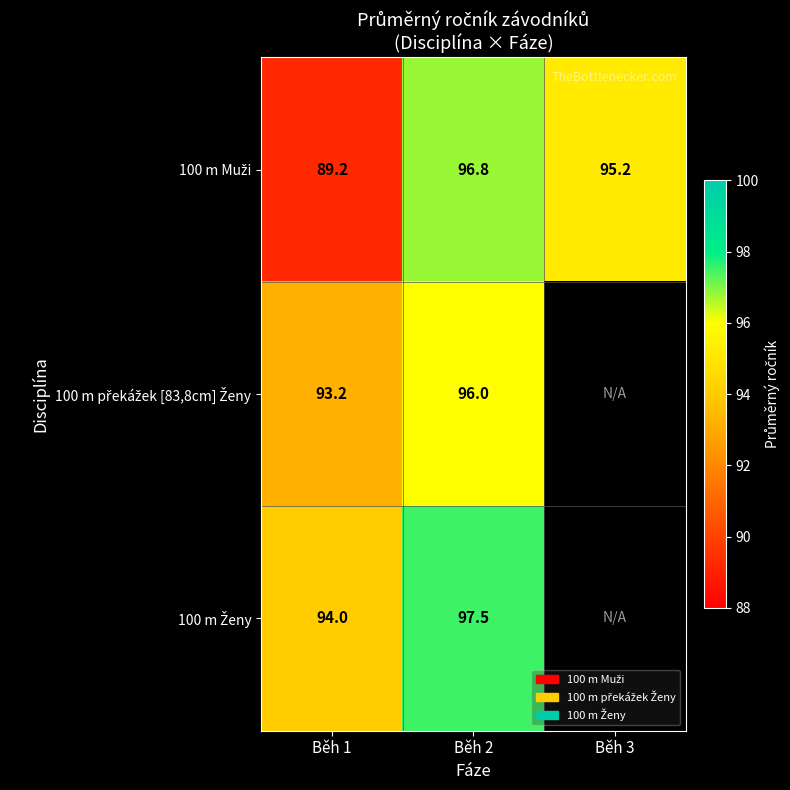

Which series has the widest spread of values?

100 m Muži